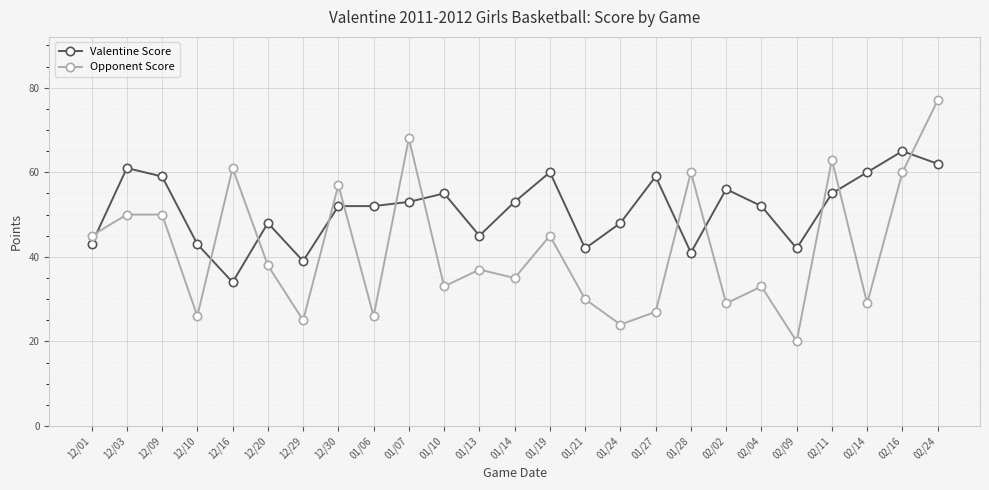

What is the maximum value shown in the chart?

77